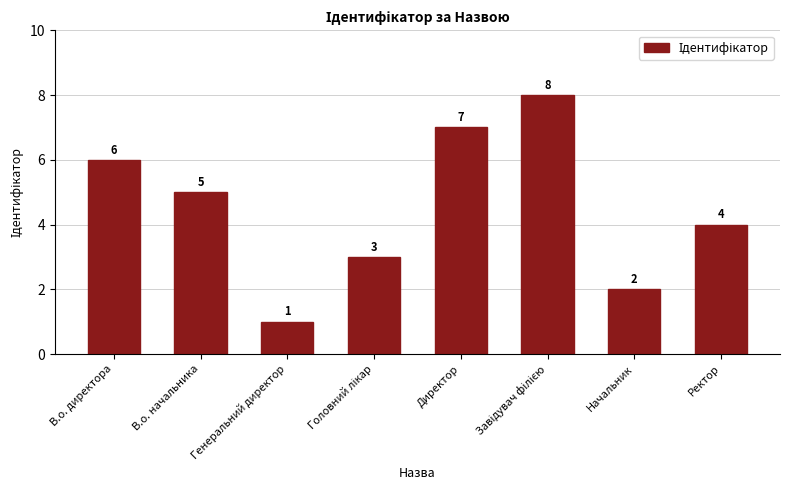

Are the bars grouped side by side (vs. stacked)?

No